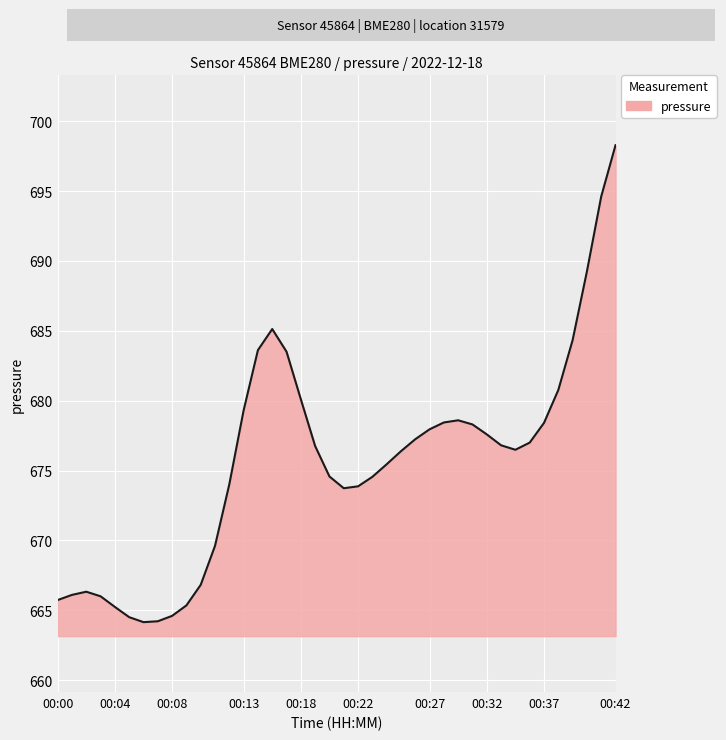

What is the maximum value shown in the chart?

698.3